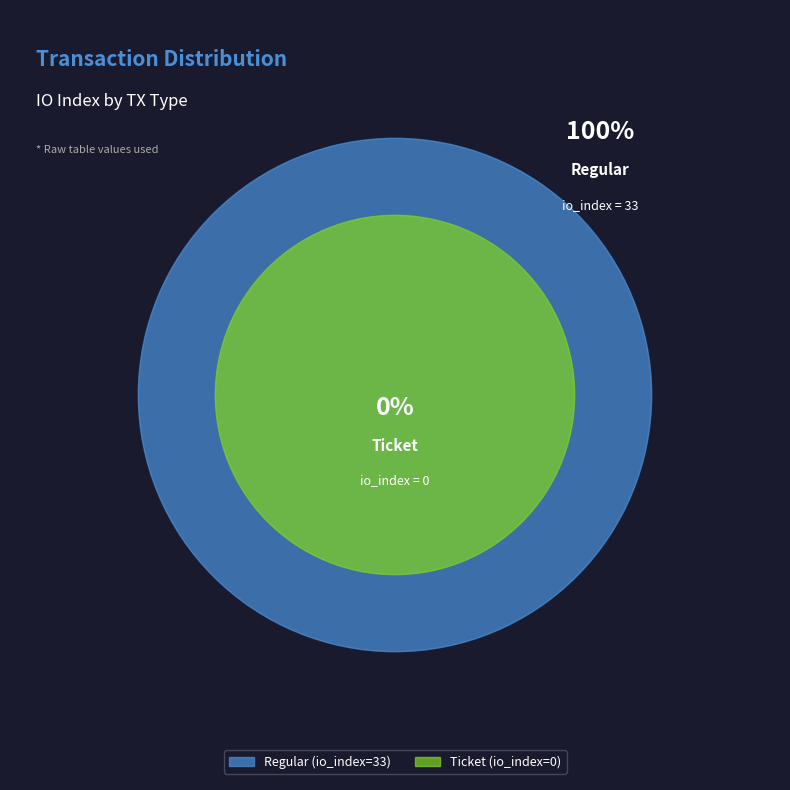

What portion of the pie excludes Ticket (io_index=0)?

100.0%